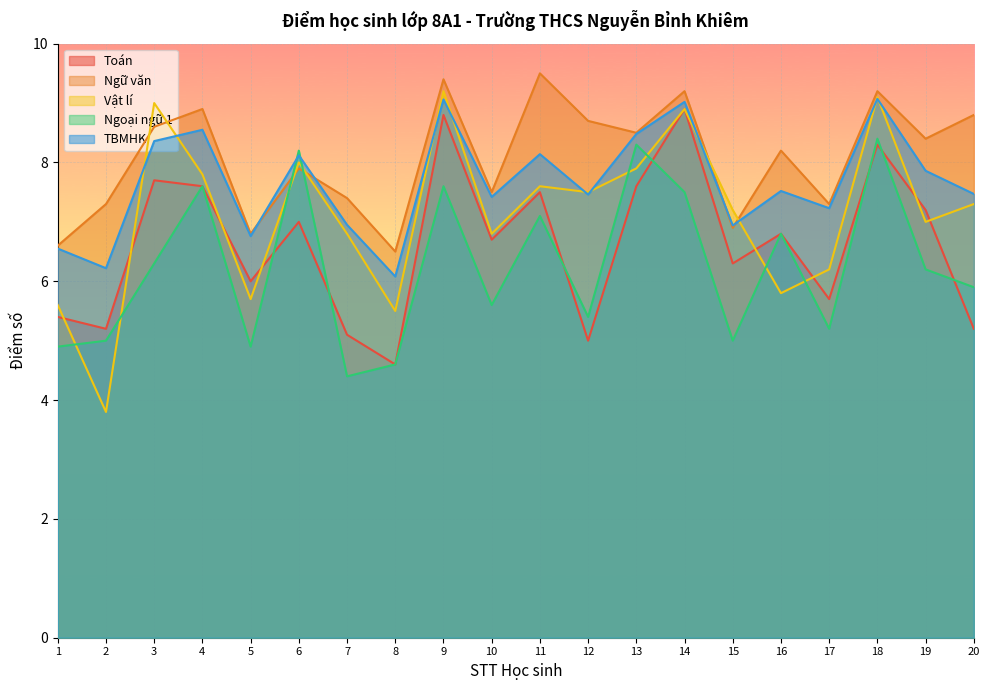

Where does the Toán series first go above 6?

3